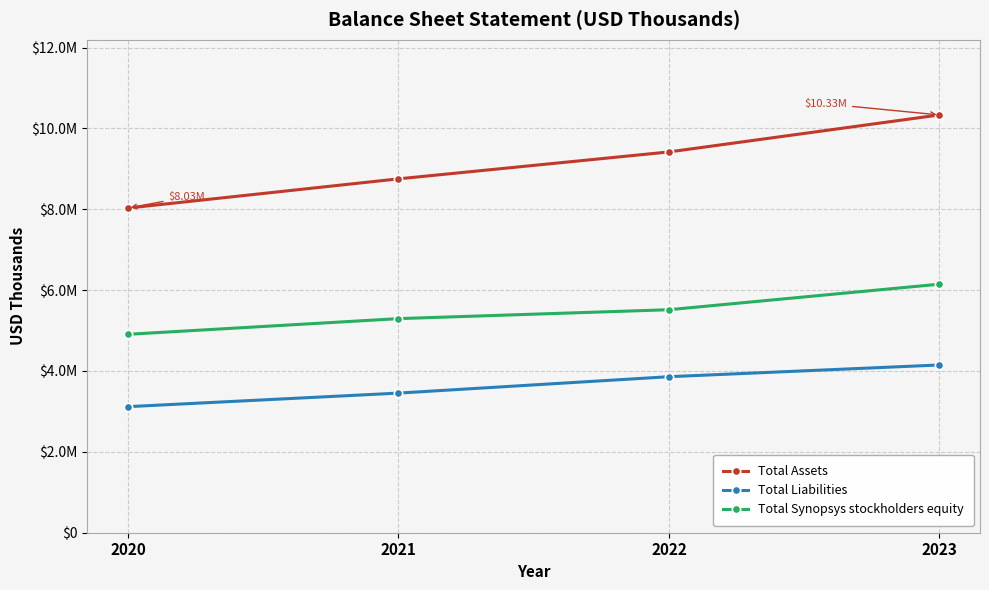

Does the chart have visible grid lines?

Yes